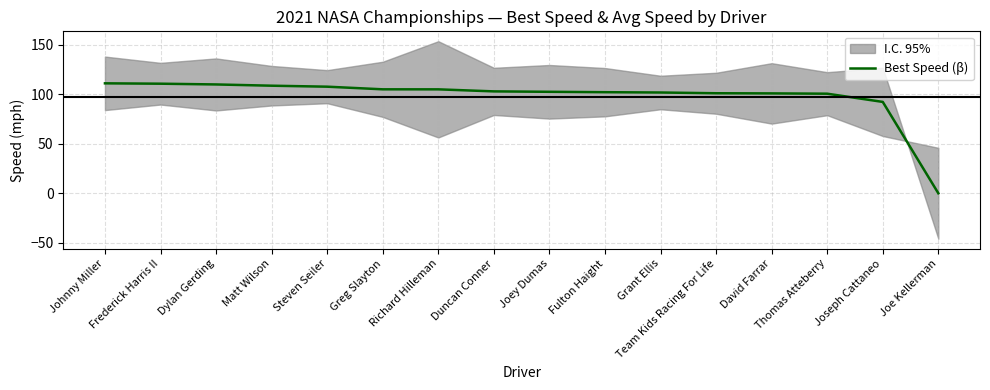

Which category has the lowest value across all series?

Joe Kellerman